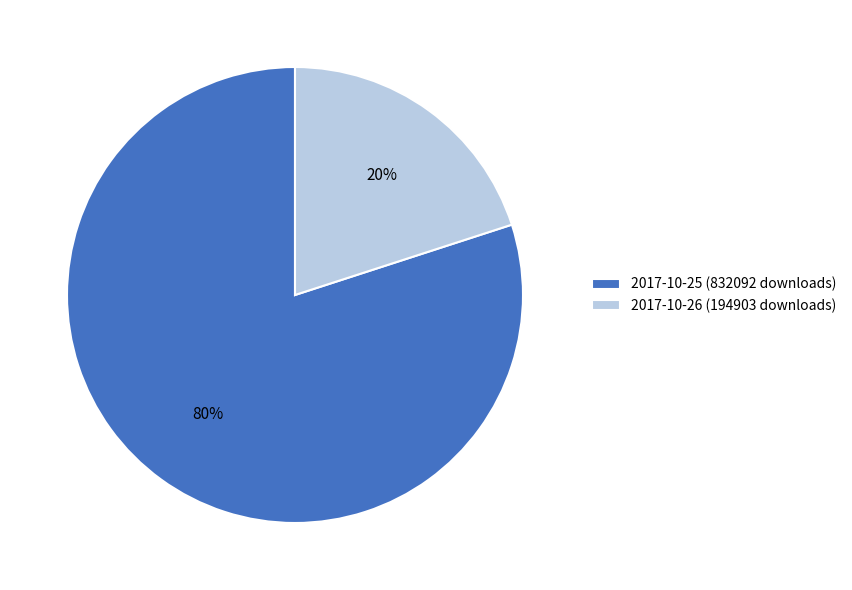

The 2017-10-26 (194903 downloads) slice represents 13% of the pie. True or false?

False